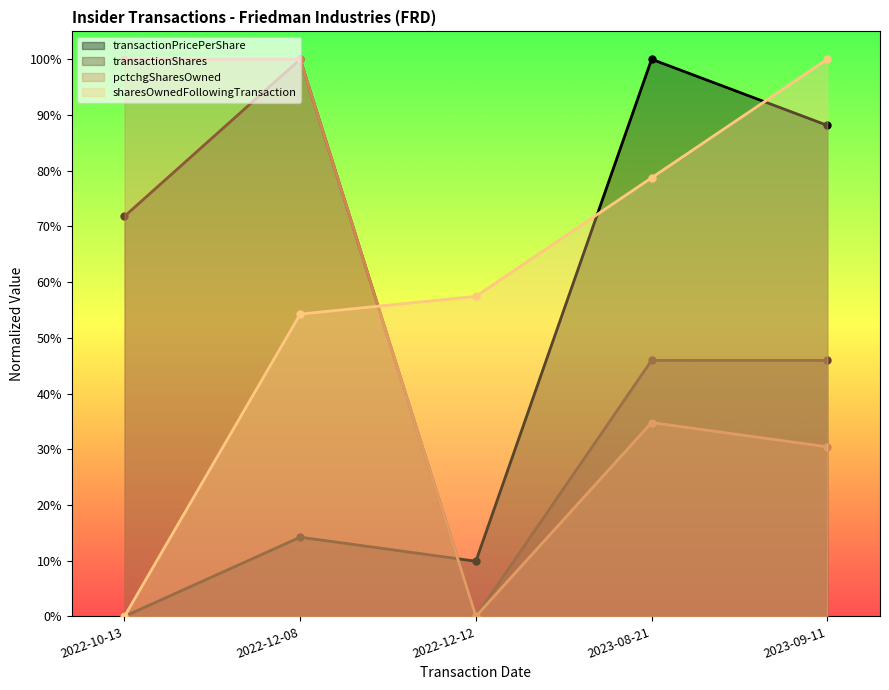

At how many categories does at least one series exceed 0?

5